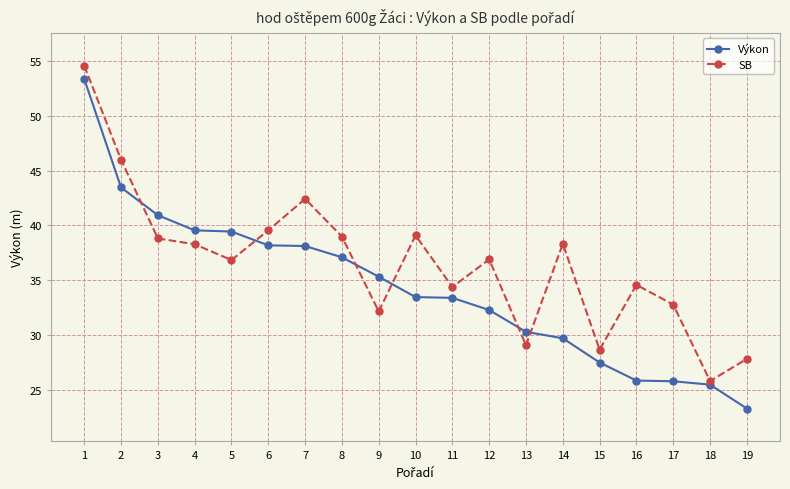

Is this an area chart (filled region under the line)?

No